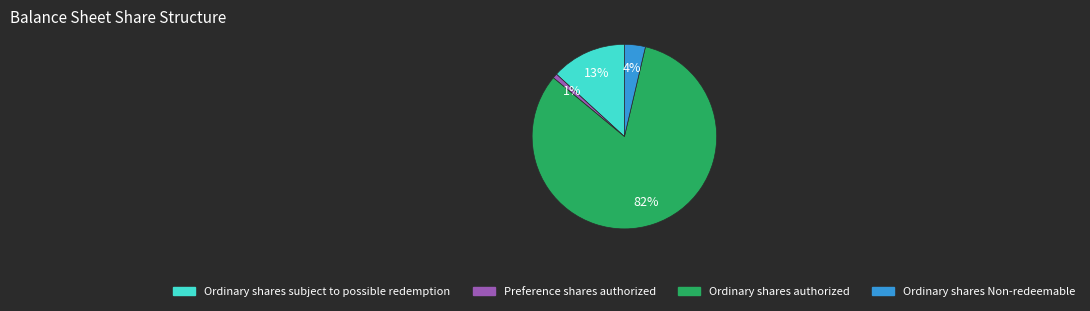

To the nearest percent, what is the average slice percentage?

25%